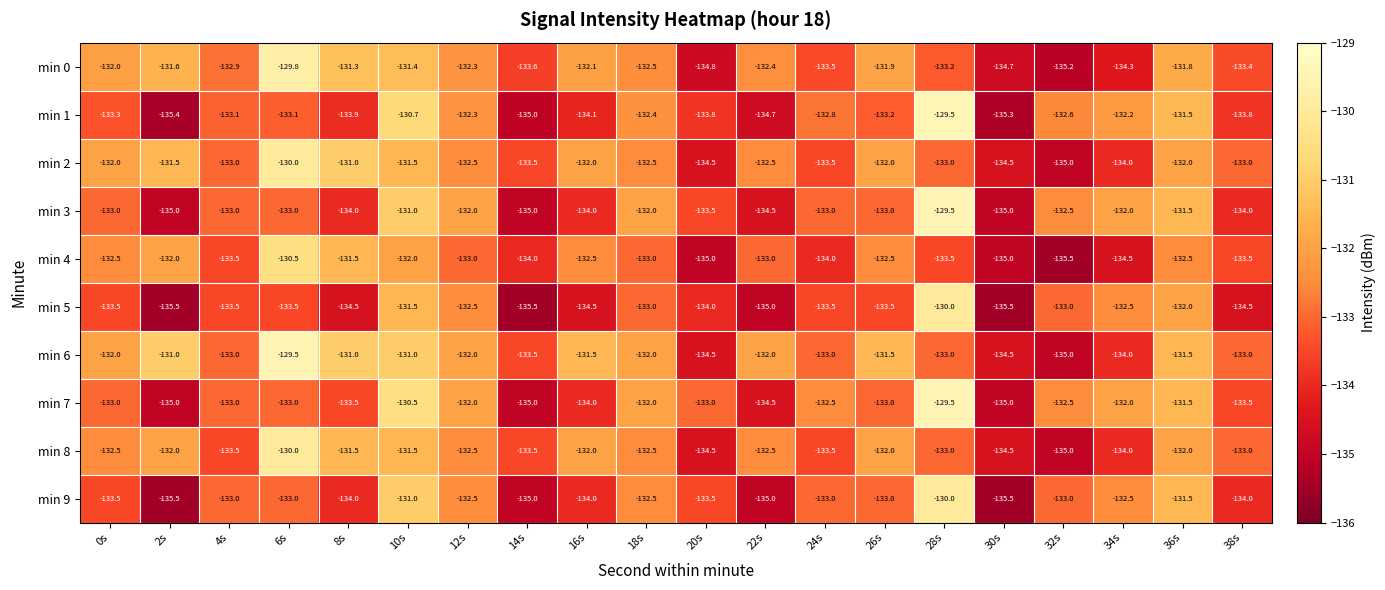

Where does the min 1 series first go above -133?

10s